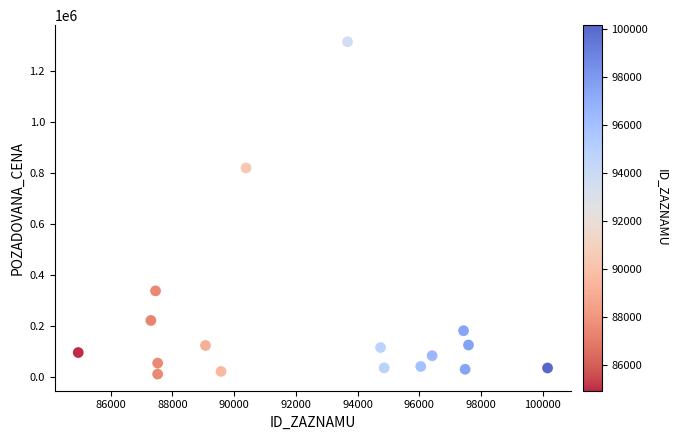

What Y value in the scatter plot is closest to 663530?

820000